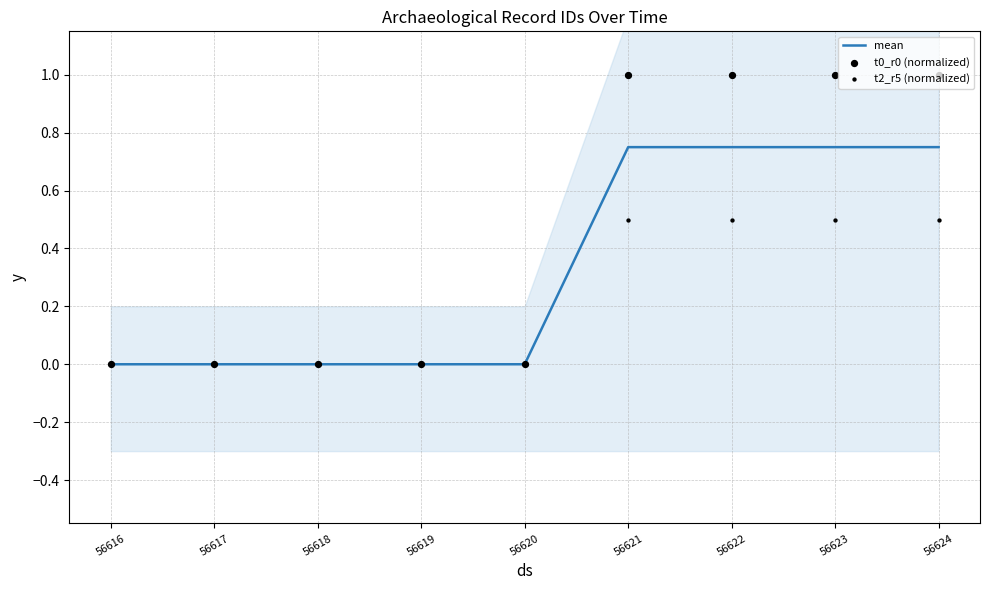

Which series has the largest total across all categories?

t0_r0 (normalized)